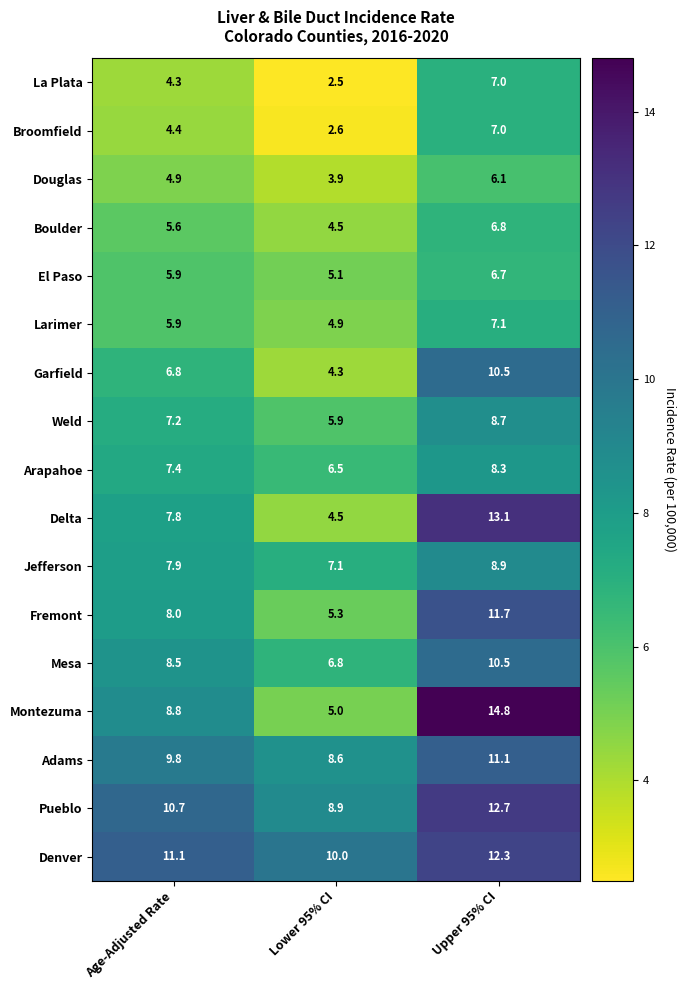

List the labels in order of Arapahoe value, smallest first.

Lower 95% CI, Age-Adjusted Rate, Upper 95% CI